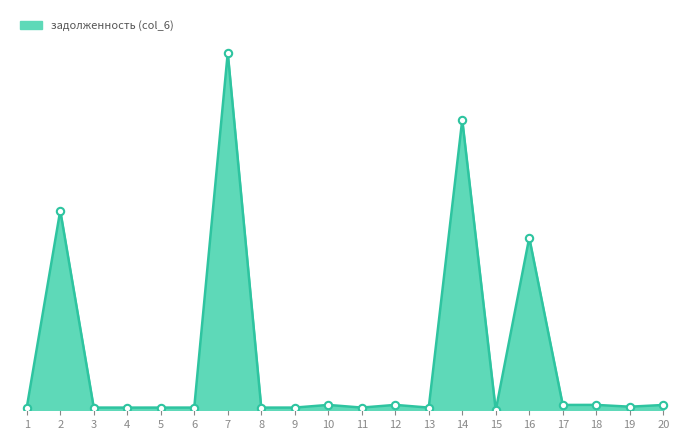

What is the change in value from 15 to 19?

+875.0